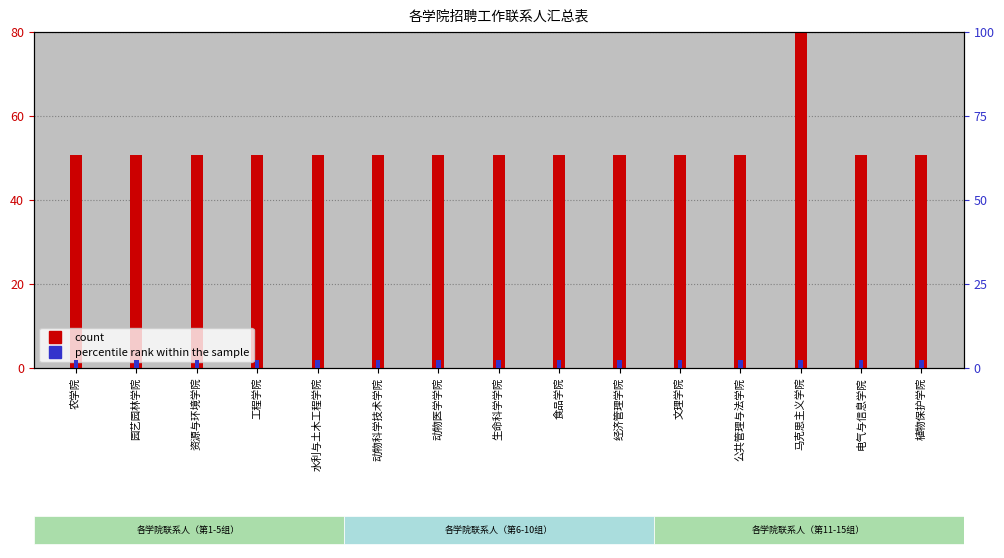

The value of count at 植物保护学院 is 30.0. True or false?

False